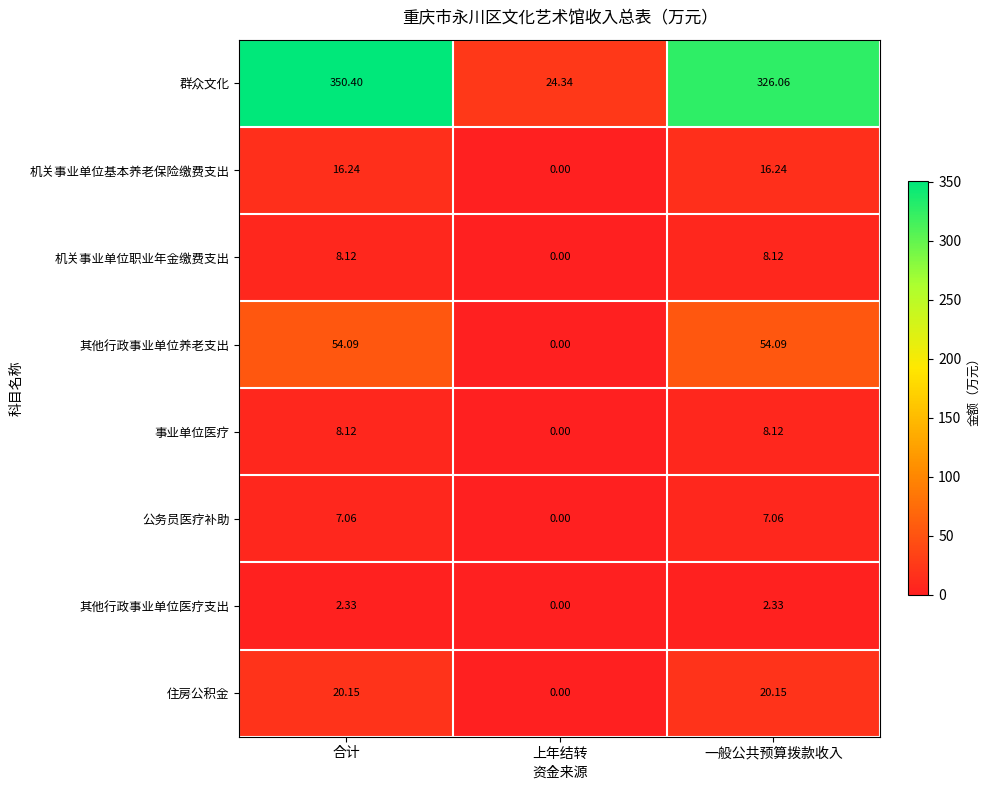

What is the total value across all series at 上年结转?

24.3